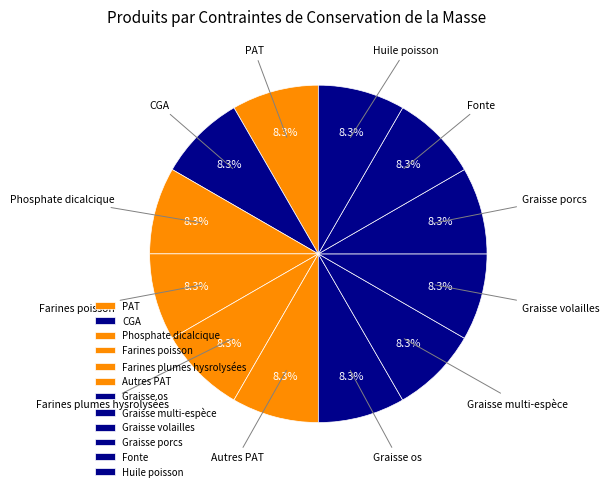

What is the ratio of the value at Graisse os to the value at Farines plumes hysrolysées?

1.0